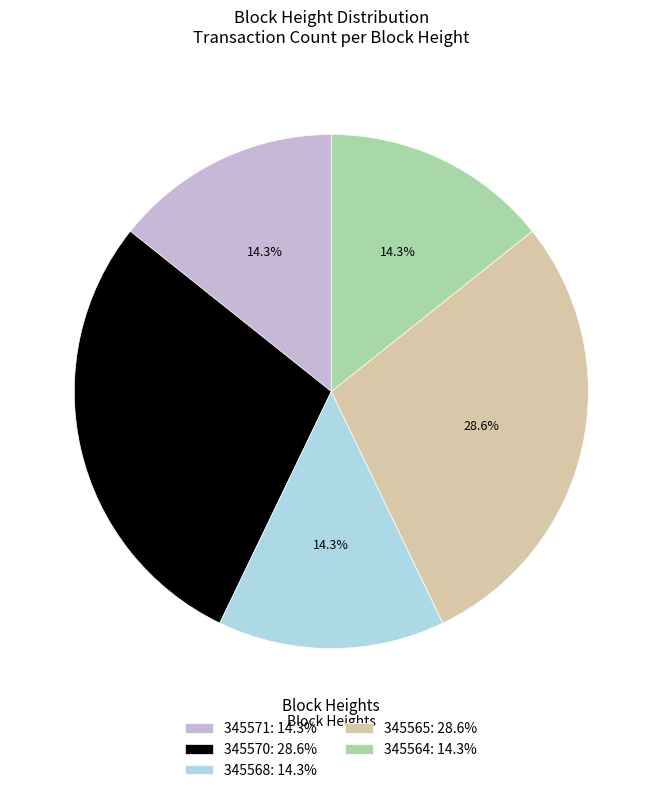

How many slices are in this pie chart?

5